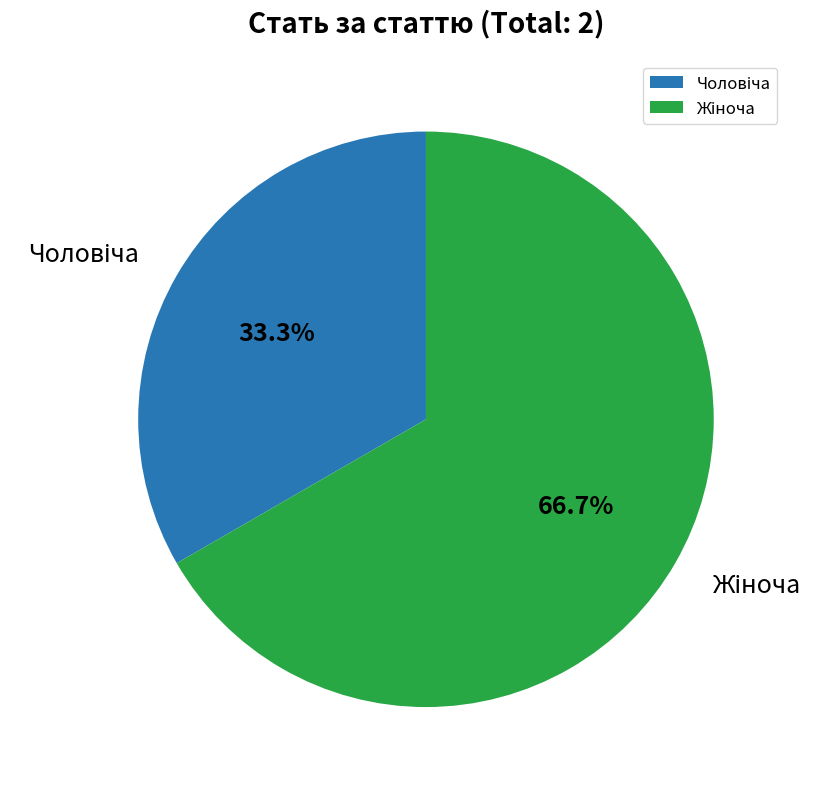

Does any single category account for the majority?

Yes